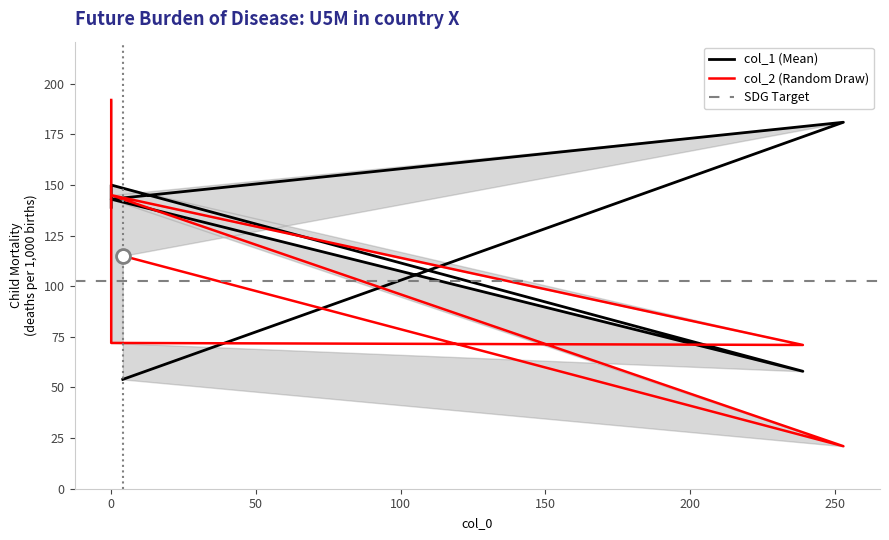

What is the difference between the maximum and minimum values in the col_2 series?

171